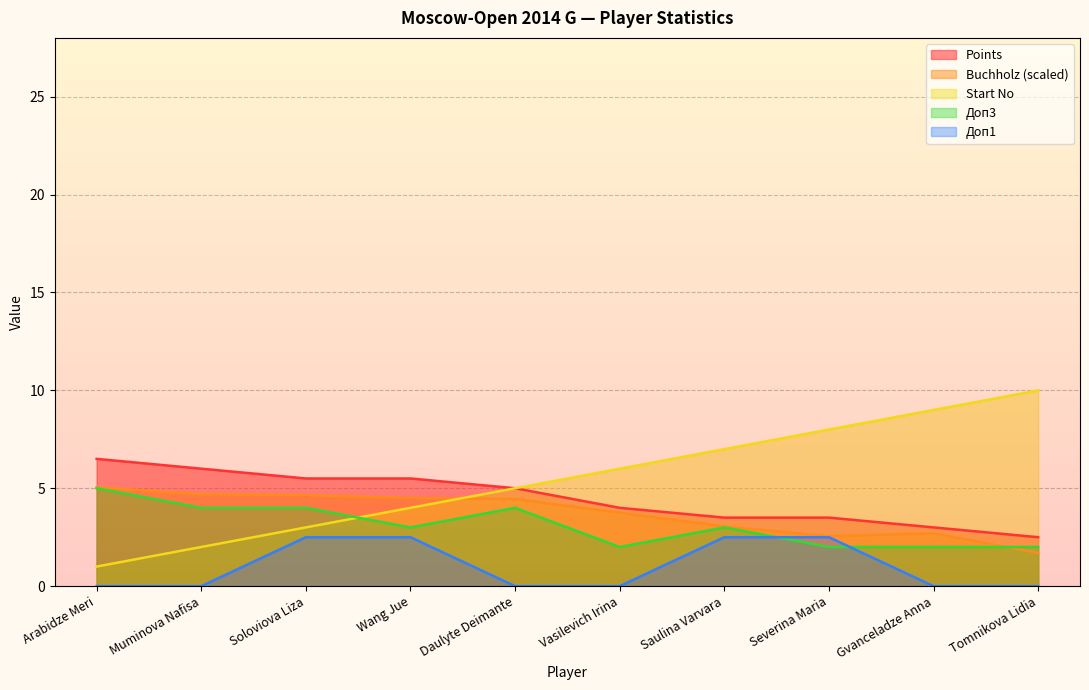

What is the maximum value for Start_No?

10.0